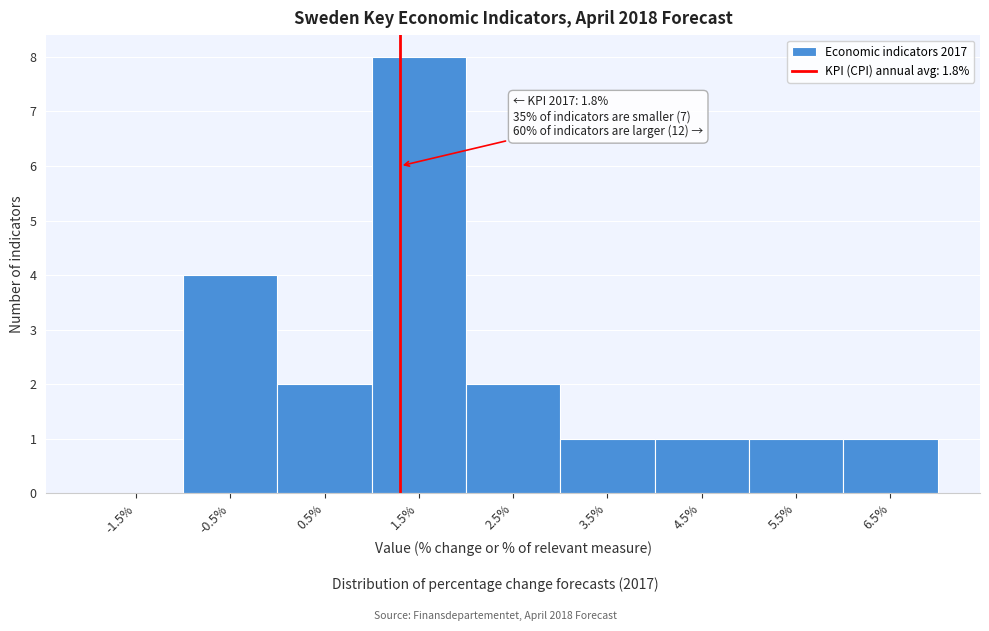

Reading right to left, what are all the values shown in this chart?

6.5%=1	5.5%=1	4.5%=1	3.5%=1	2.5%=2	1.5%=8	0.5%=2	-0.5%=4	-1.5%=0